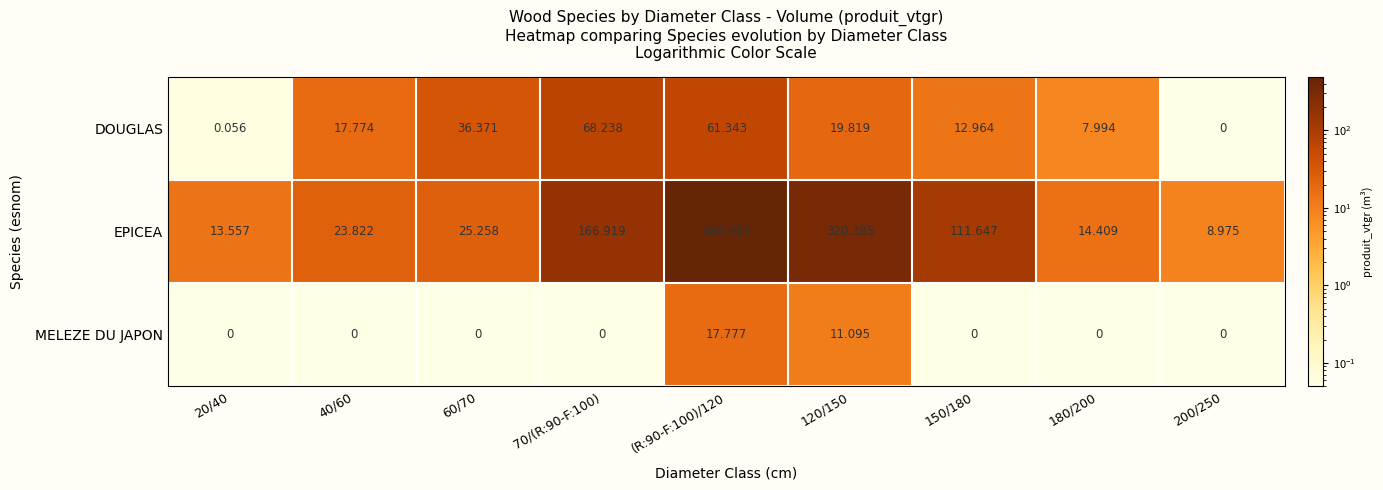

Rank the series by their maximum value, from lowest to highest.

MELEZE DU JAPON, DOUGLAS, EPICEA